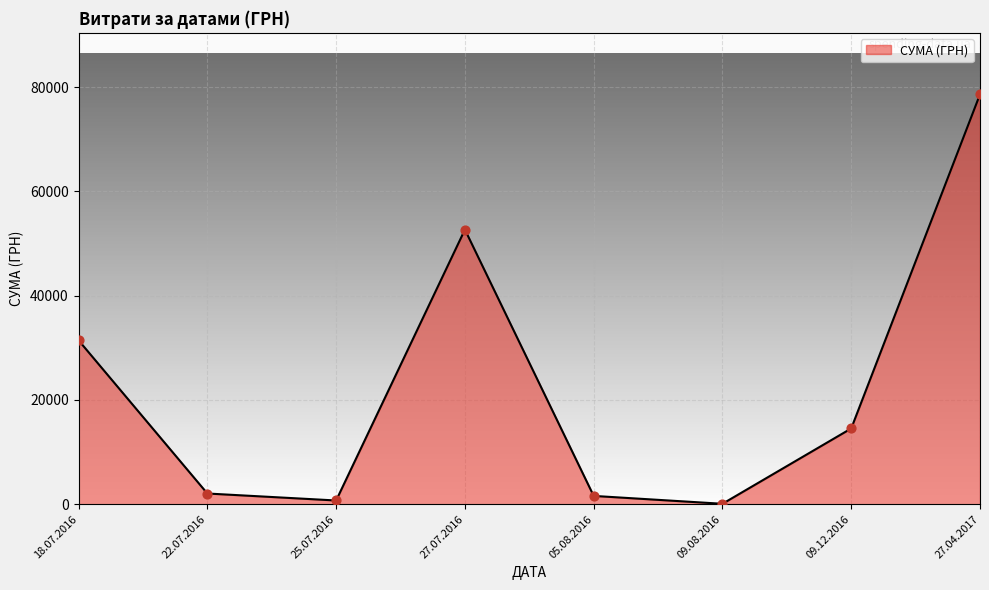

Between 09.12.2016 and 18.07.2016, which is larger?

18.07.2016